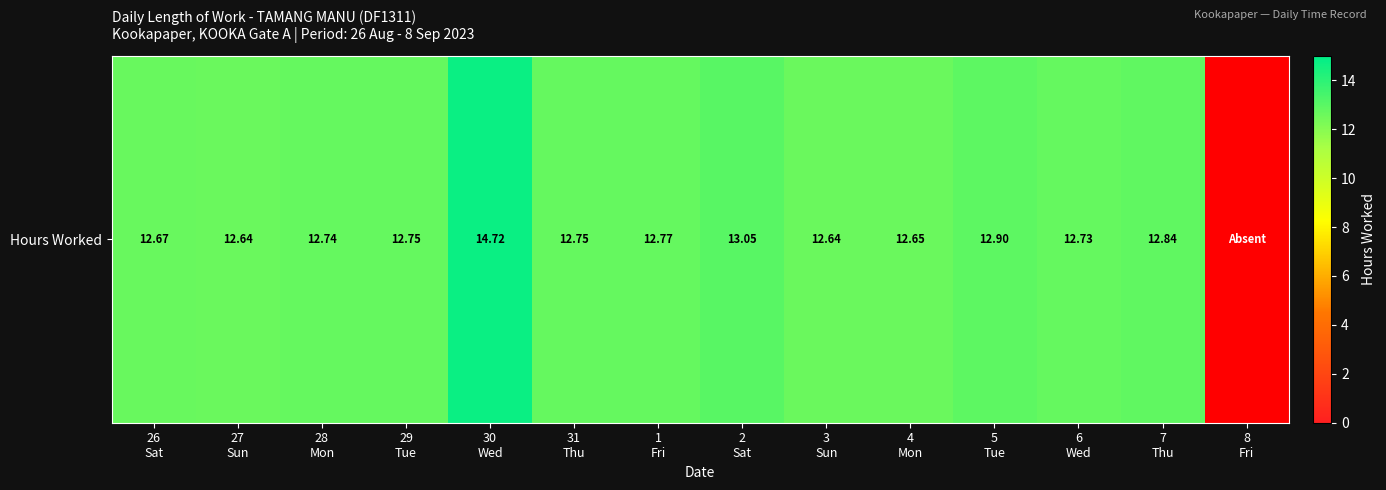

Reading left to right, extract all data points from this chart.

26
Sat=12.7	27
Sun=12.6	28
Mon=12.7	29
Tue=12.8	30
Wed=14.7	31
Thu=12.8	1
Fri=12.8	2
Sat=13.1	3
Sun=12.6	4
Mon=12.7	5
Tue=12.9	6
Wed=12.7	7
Thu=12.8	8
Fri=0.0